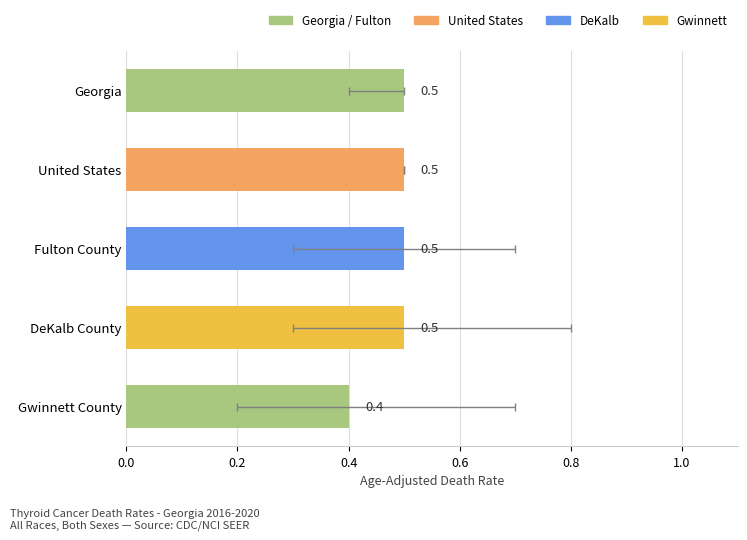

Reading right to left, what are all the values shown in this chart?

0.4	0.5	0.5	0.5	0.5